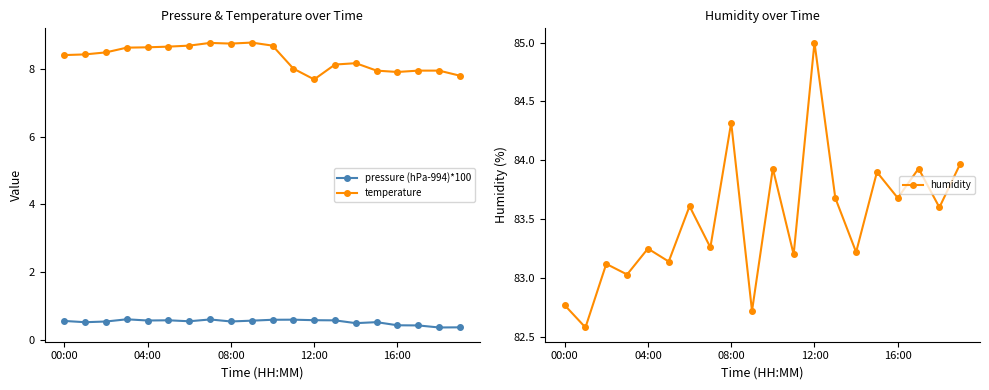

What is the difference between the highest and lowest values at 14?

82.7